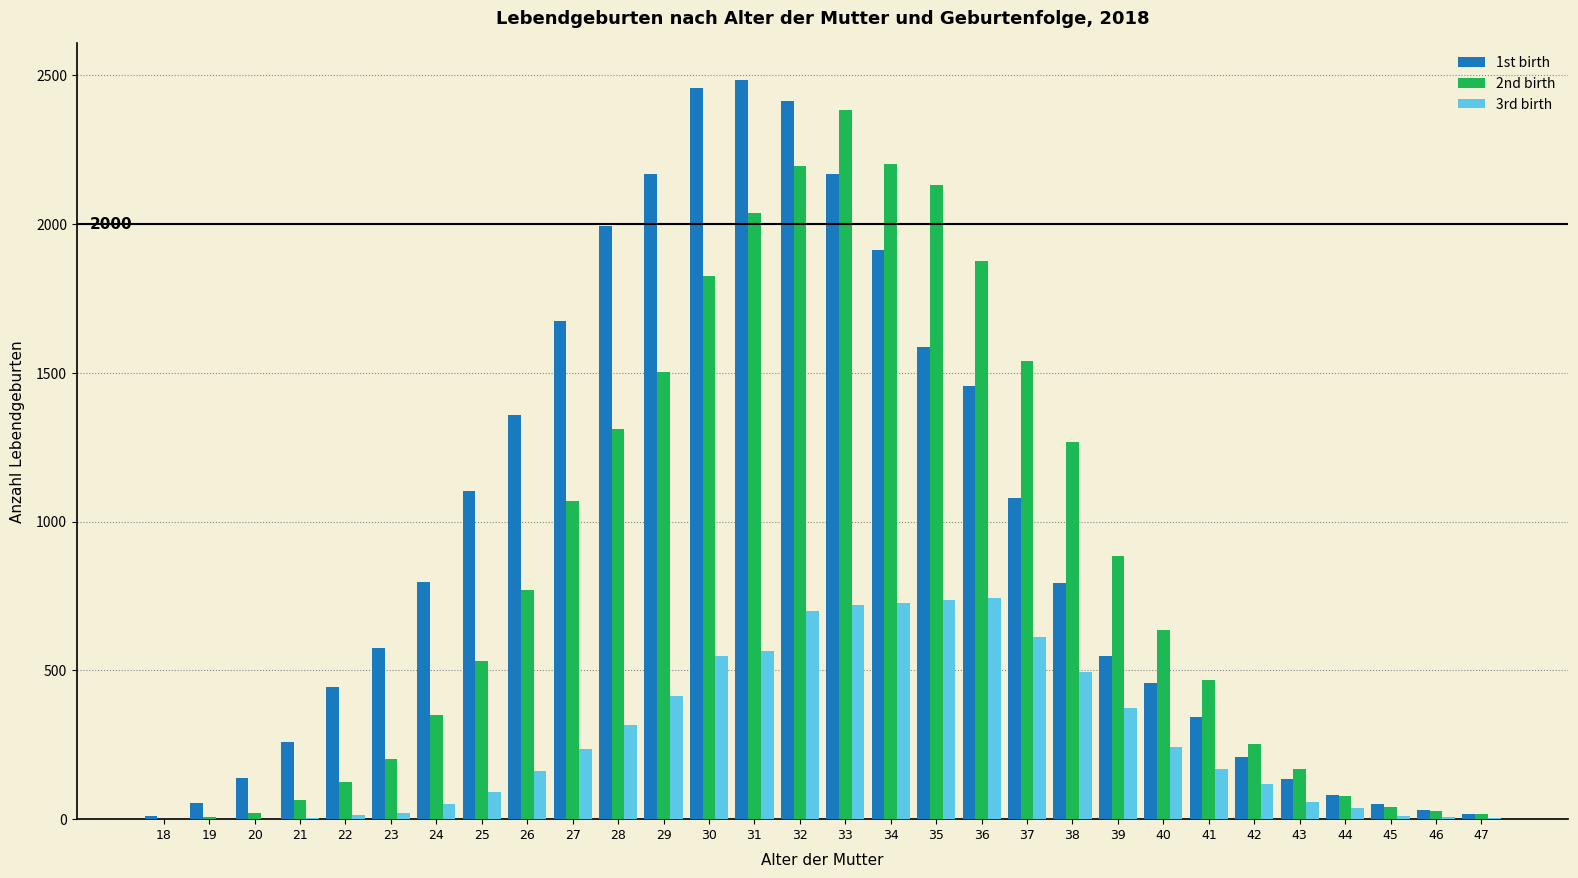

What is the maximum value shown in the chart?

2484